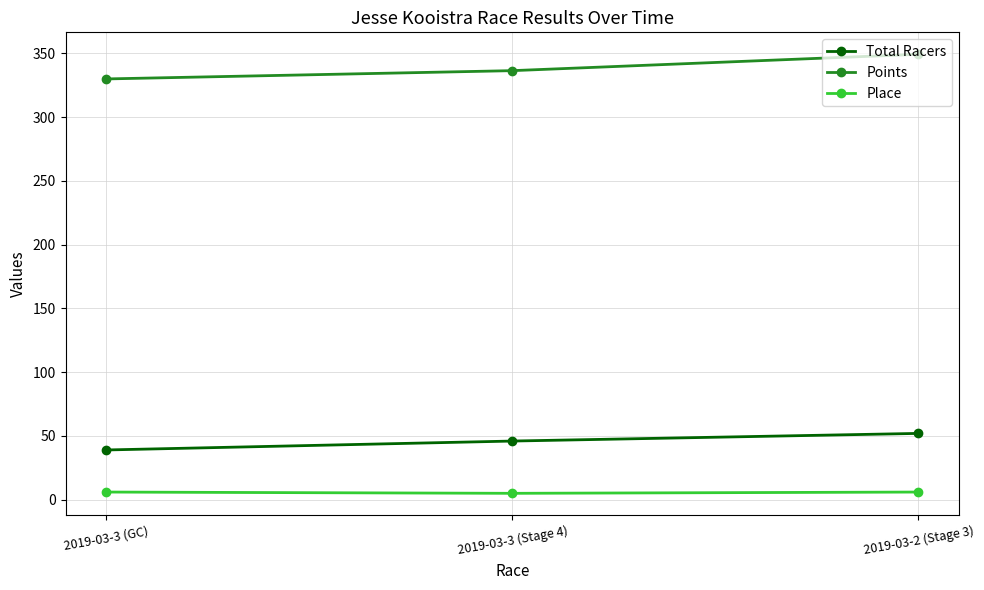

What is the greatest value displayed?

349.3